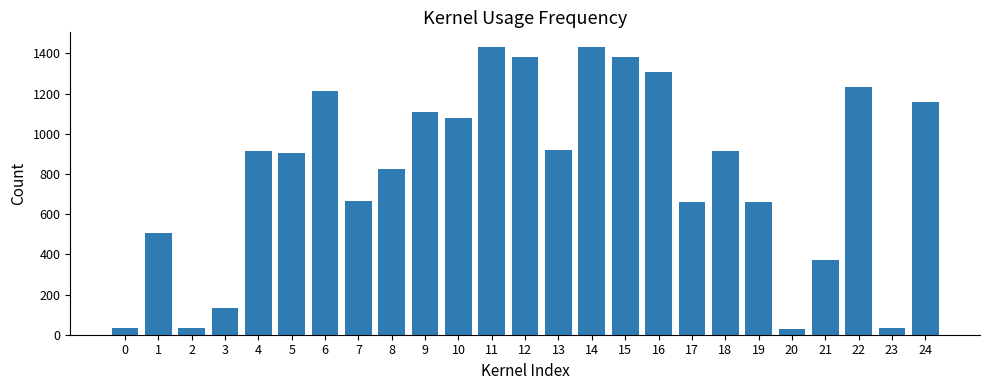

What is the value of the 4th bar from the left?

133